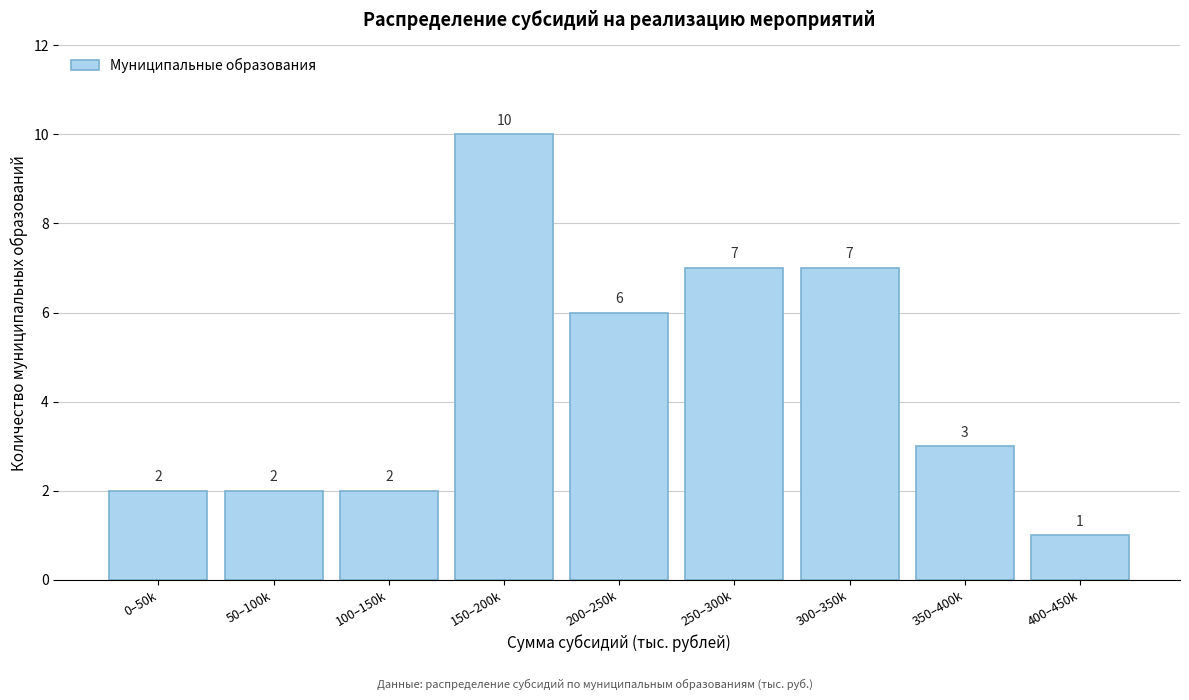

Reading left to right, extract all data points from this chart.

0–50k=2	50–100k=2	100–150k=2	150–200k=10	200–250k=6	250–300k=7	300–350k=7	350–400k=3	400–450k=1